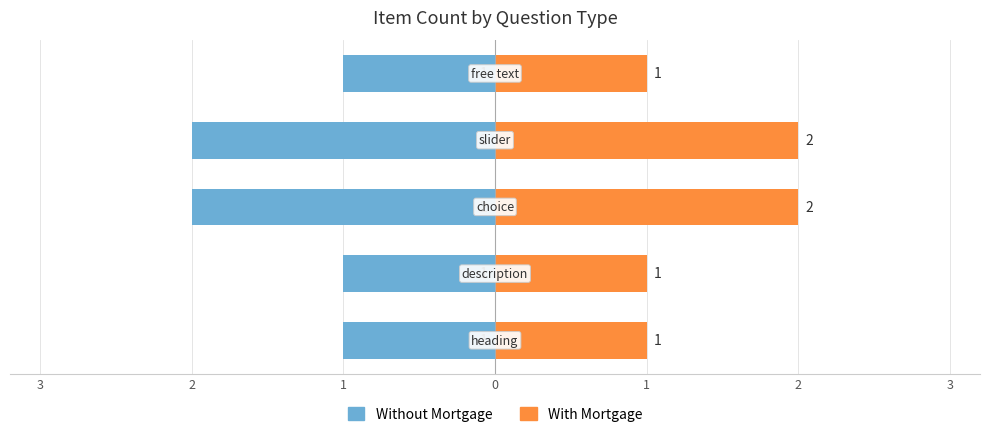

Count the number of categories in the chart.

5